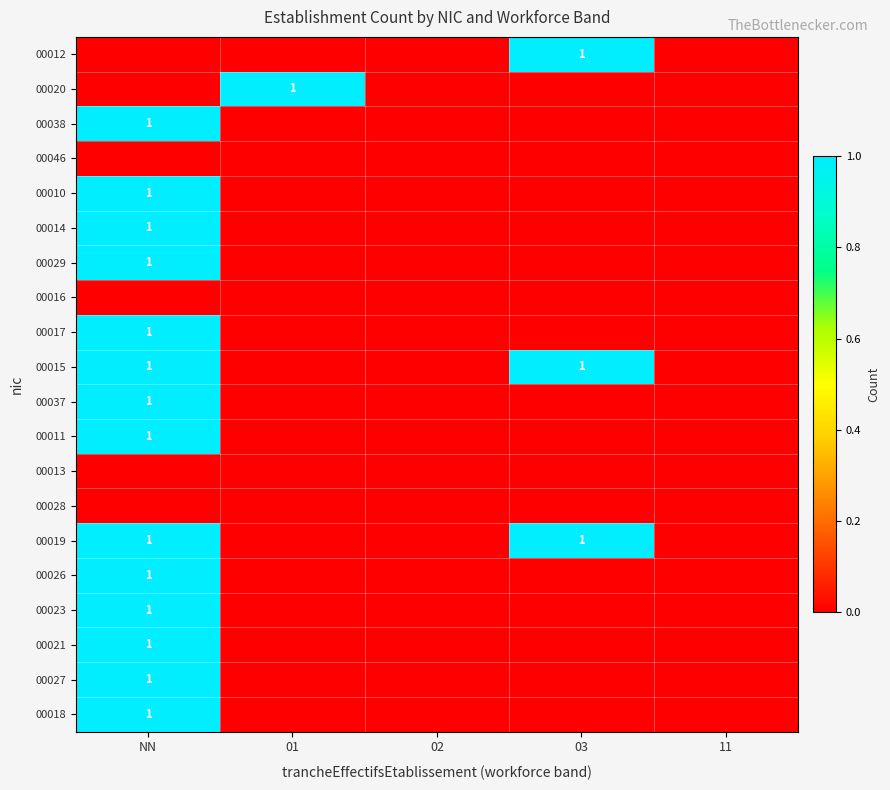

True or false: 00018 has a value of 1 at NN.

True